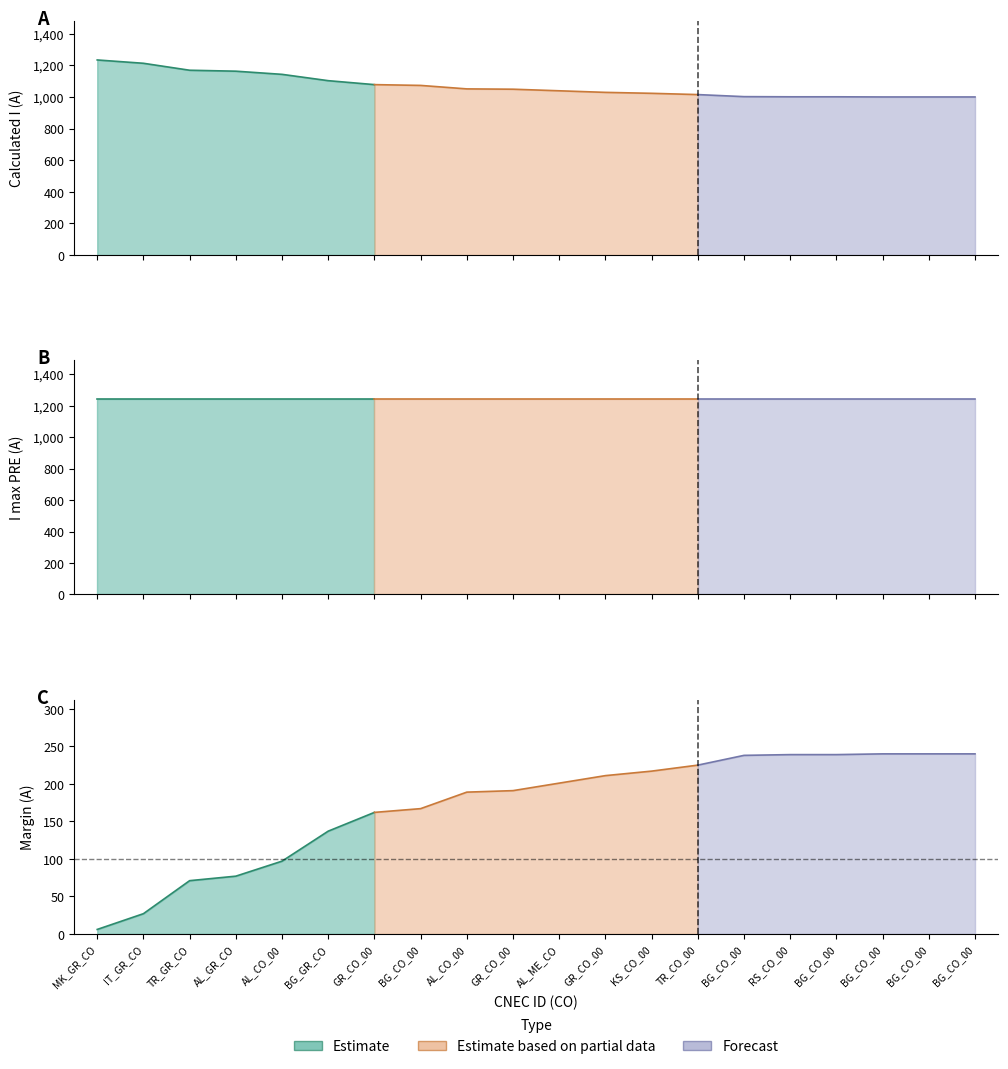

True or false: I max (PRE) and Margin (A) intersect in this chart.

False